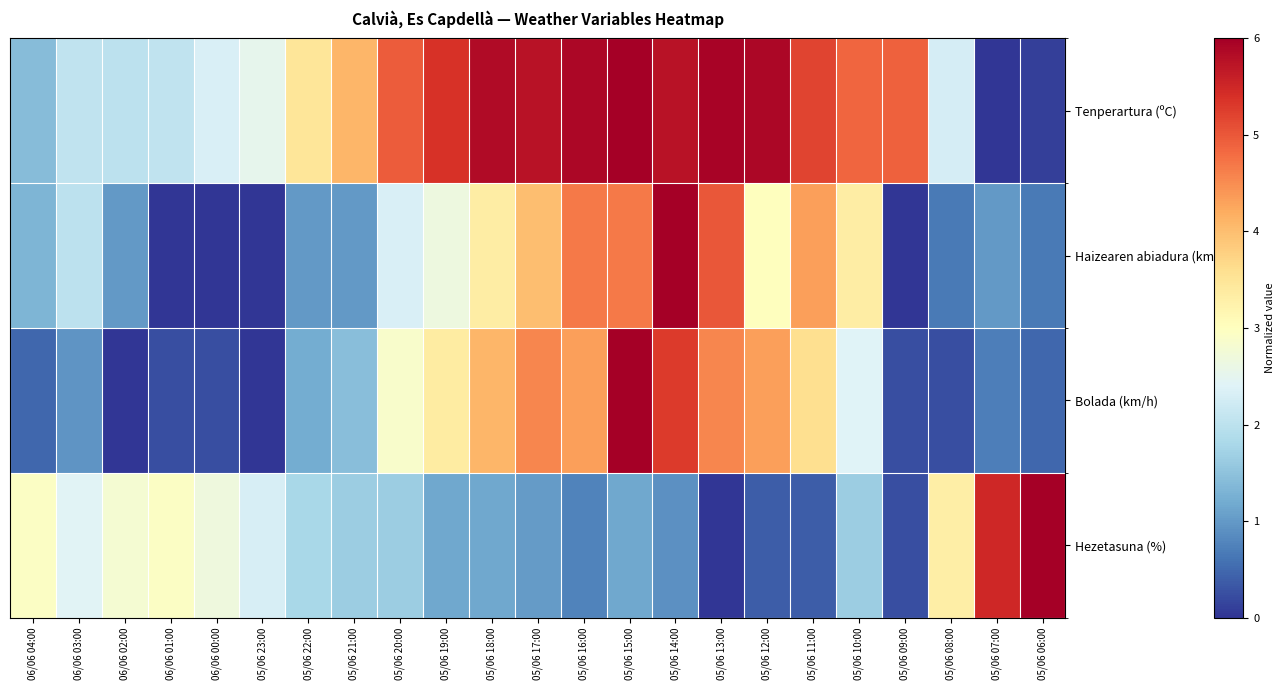

What is the spread (max minus min) of values at 05/06 14:00?

5.1